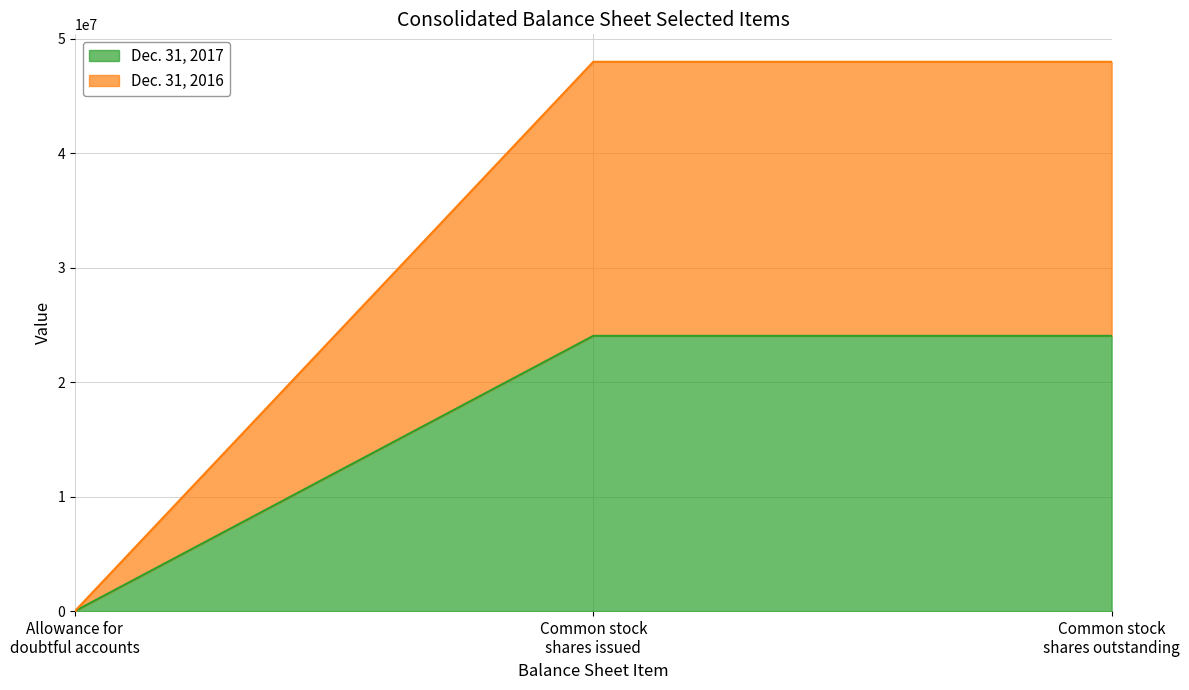

Rank the series by their maximum value, from highest to lowest.

Dec. 31, 2016, Dec. 31, 2017